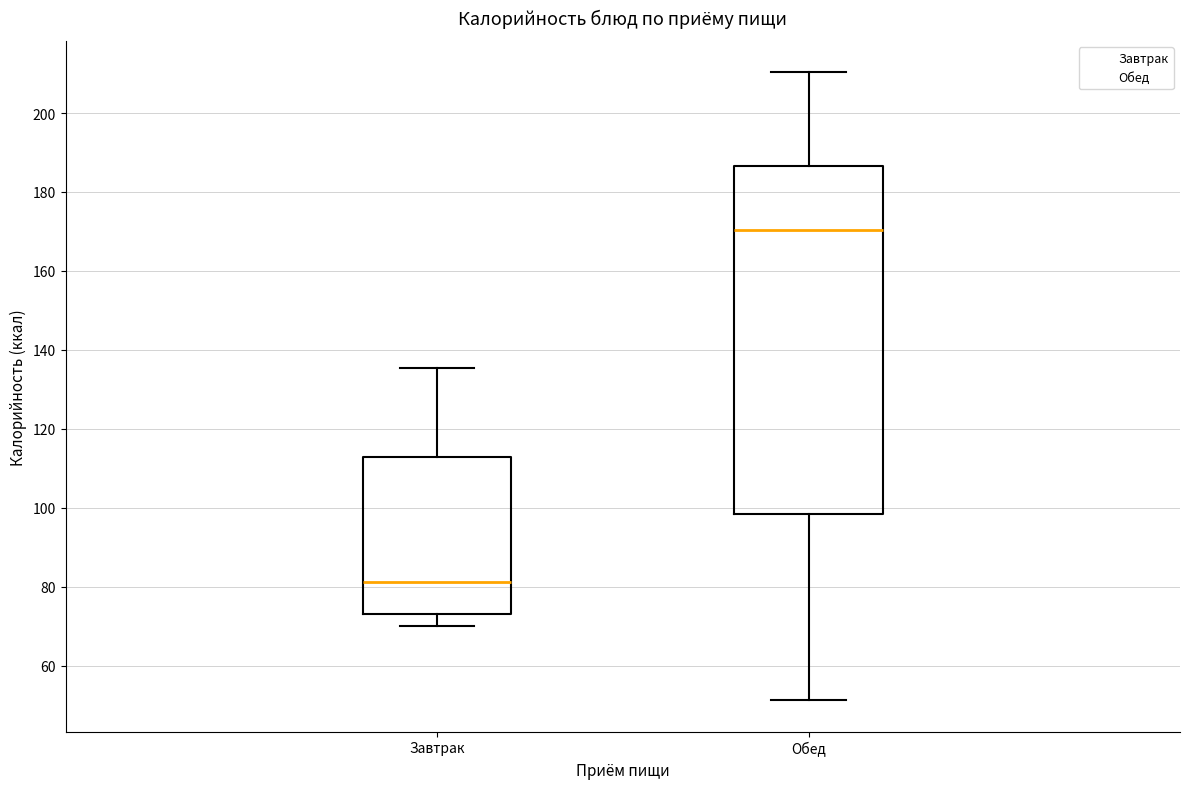

Which box's median line is the highest?

Обед